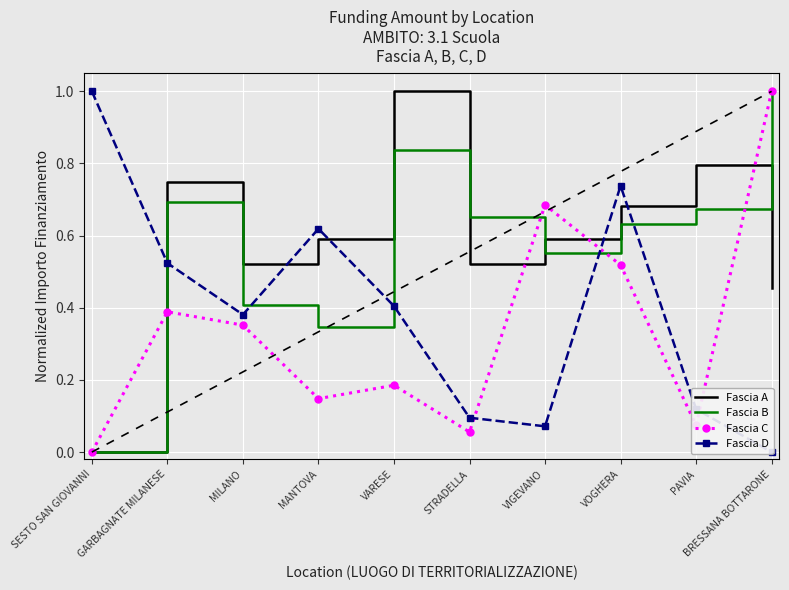

Read the Fascia D value at VIGEVANO.

0.1